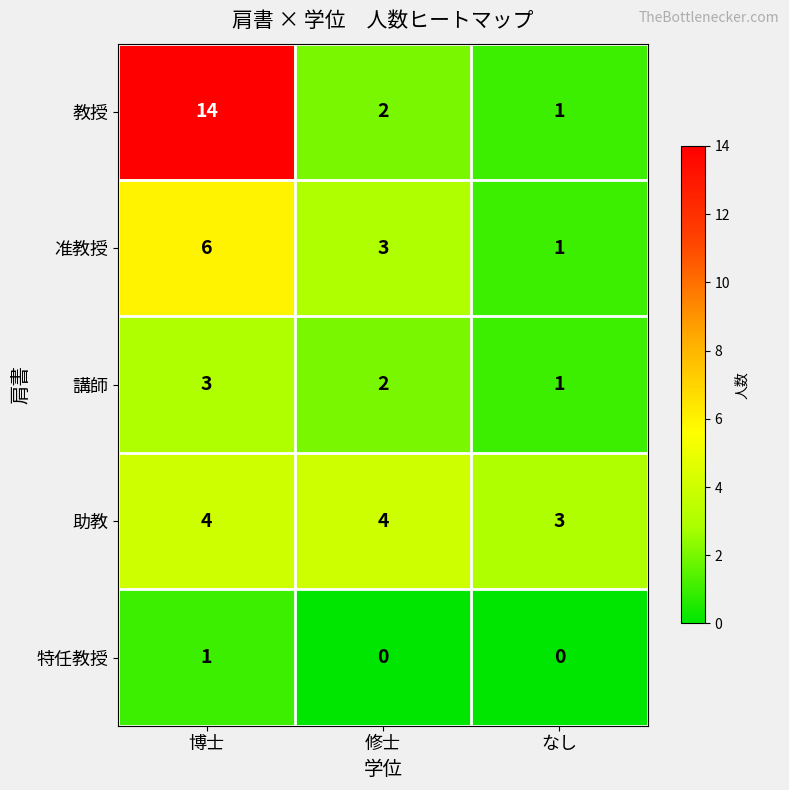

What is the difference between the highest and lowest values at 博士?

13